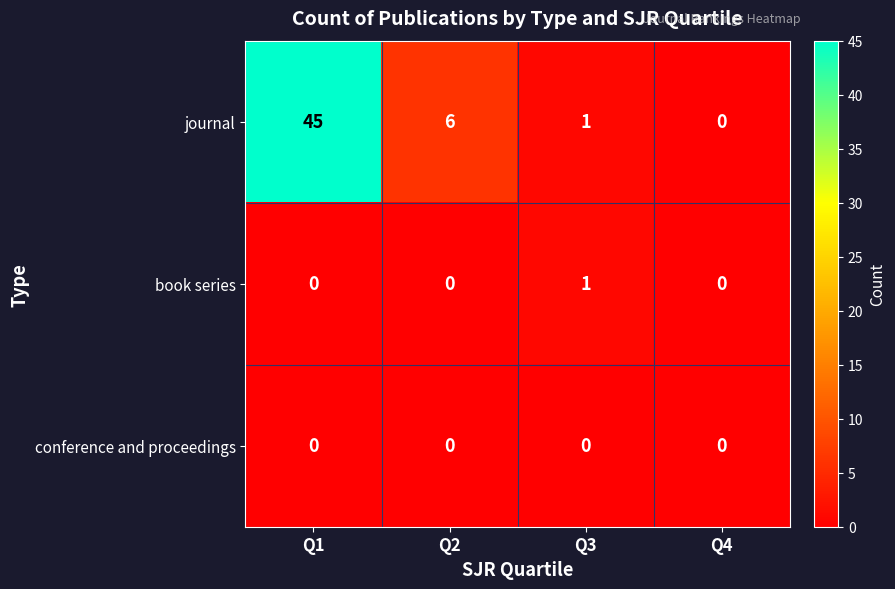

Reading left to right, list all the values displayed in this chart.

journal: Q1=45	Q2=6	Q3=1	Q4=0
book series: Q1=0	Q2=0	Q3=1	Q4=0
conference and proceedings: Q1=0	Q2=0	Q3=0	Q4=0